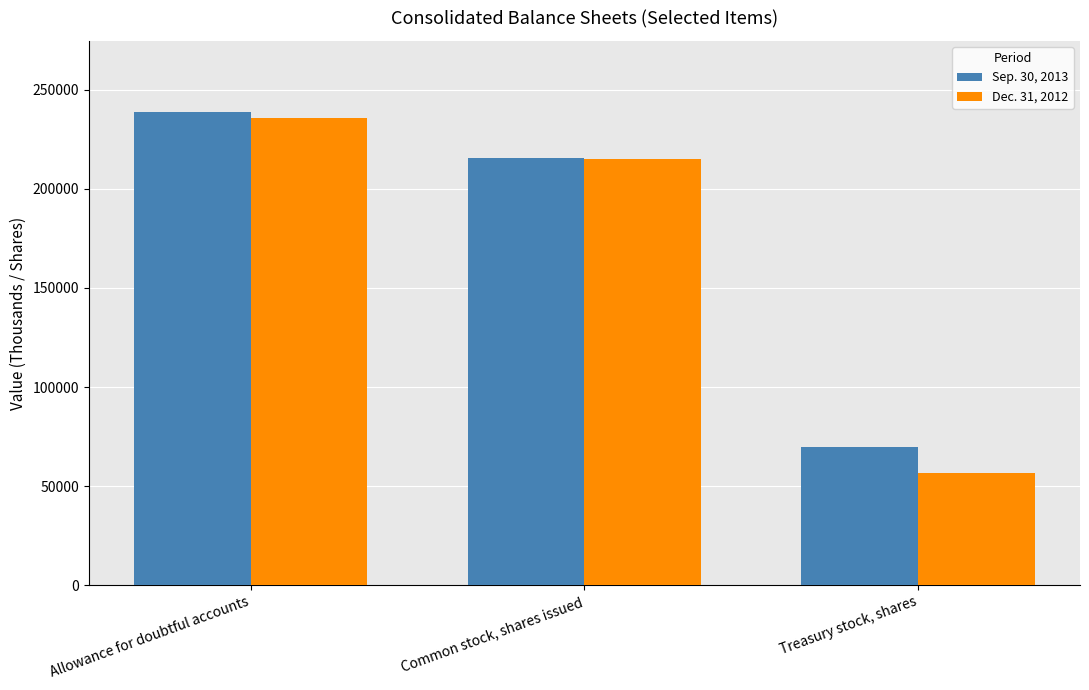

Is it true that Dec. 31, 2012 equals 313666 at Common stock, shares issued?

False